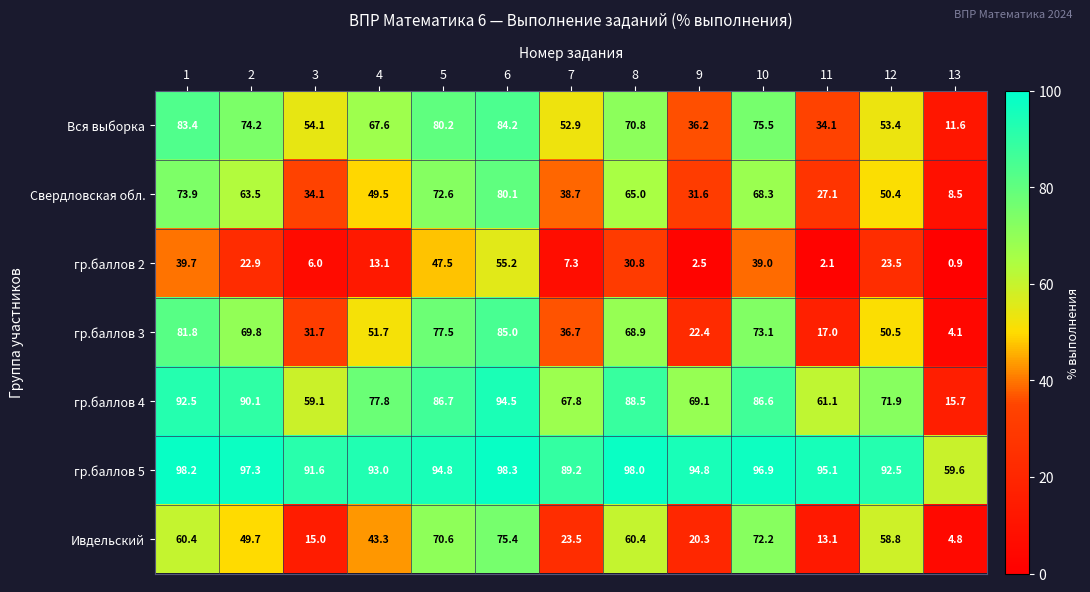

What is the difference between the second highest and minimum values in the Ивдельский series?

67.4